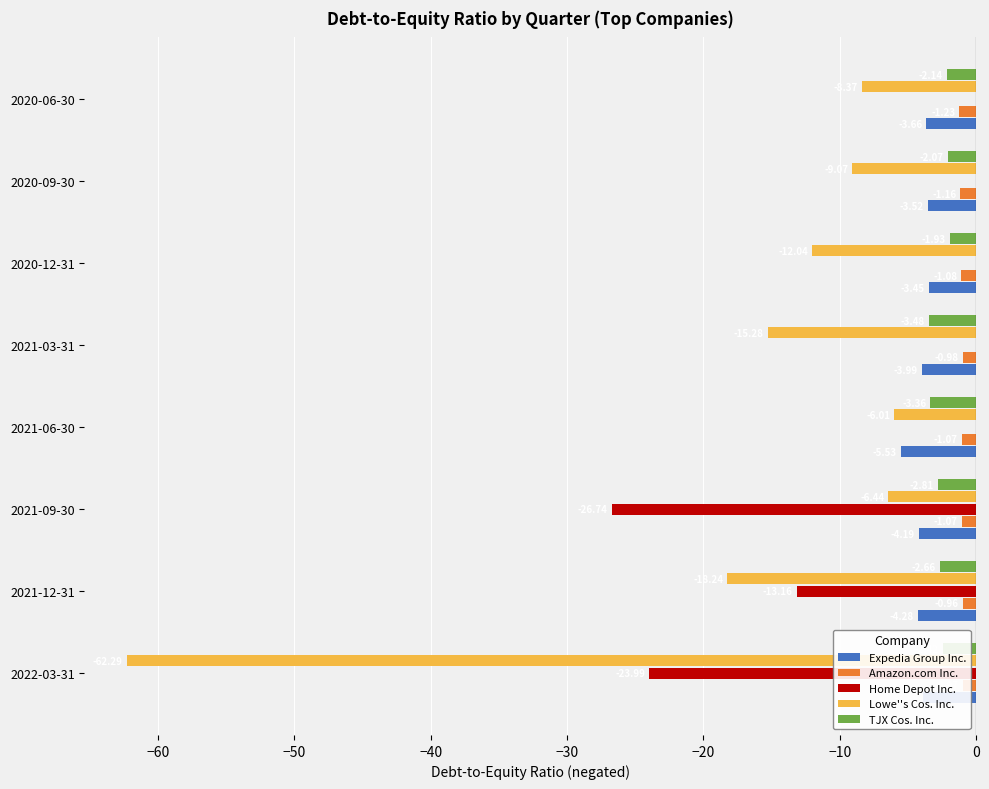

Which series has the largest total across all categories?

Amazon.com Inc.